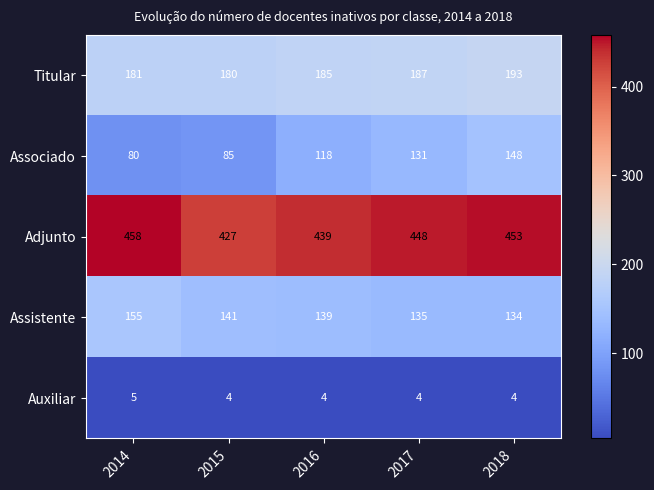

Which series has the largest total across all categories?

Adjunto